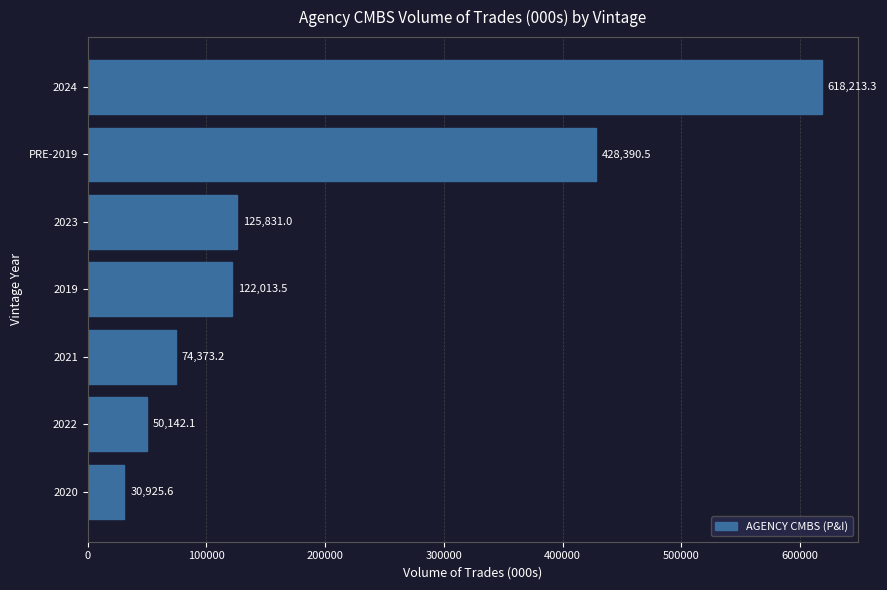

How many series are shown in this chart?

1